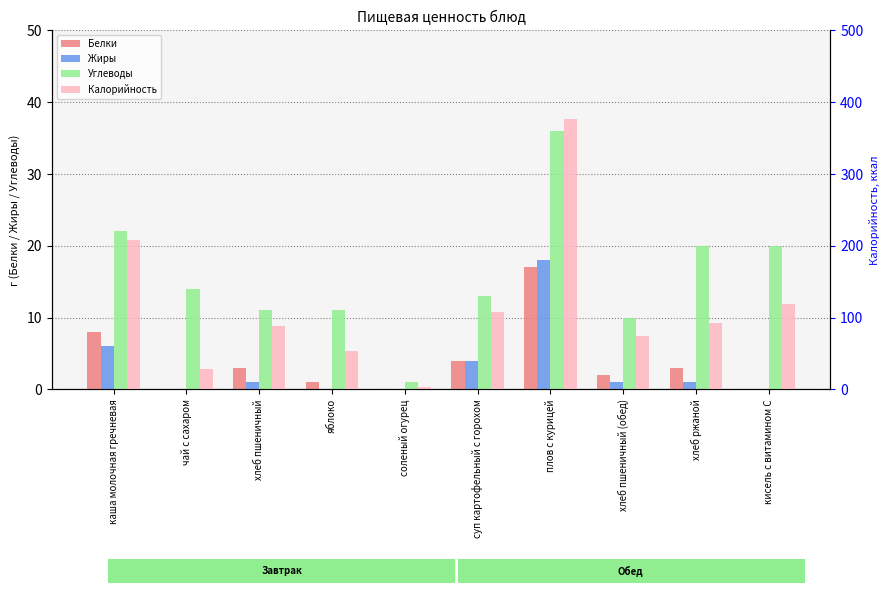

What is the value of the Углеводы bar at the 8th from the left?

10